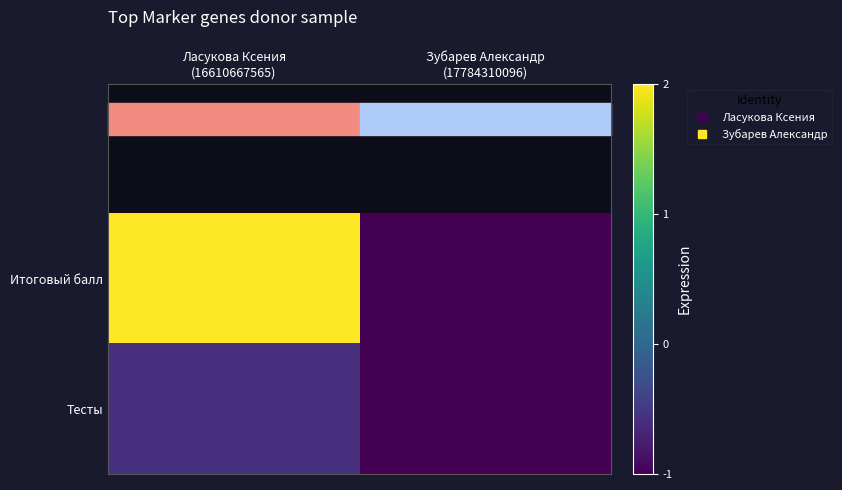

Reading right to left, transcribe all the data shown in this chart.

Итоговый балл: Зубарев Александр
(17784310096)=-1.0	Ласукова Ксения
(16610667565)=2.0
Тесты: Зубарев Александр
(17784310096)=-1.0	Ласукова Ксения
(16610667565)=-0.6